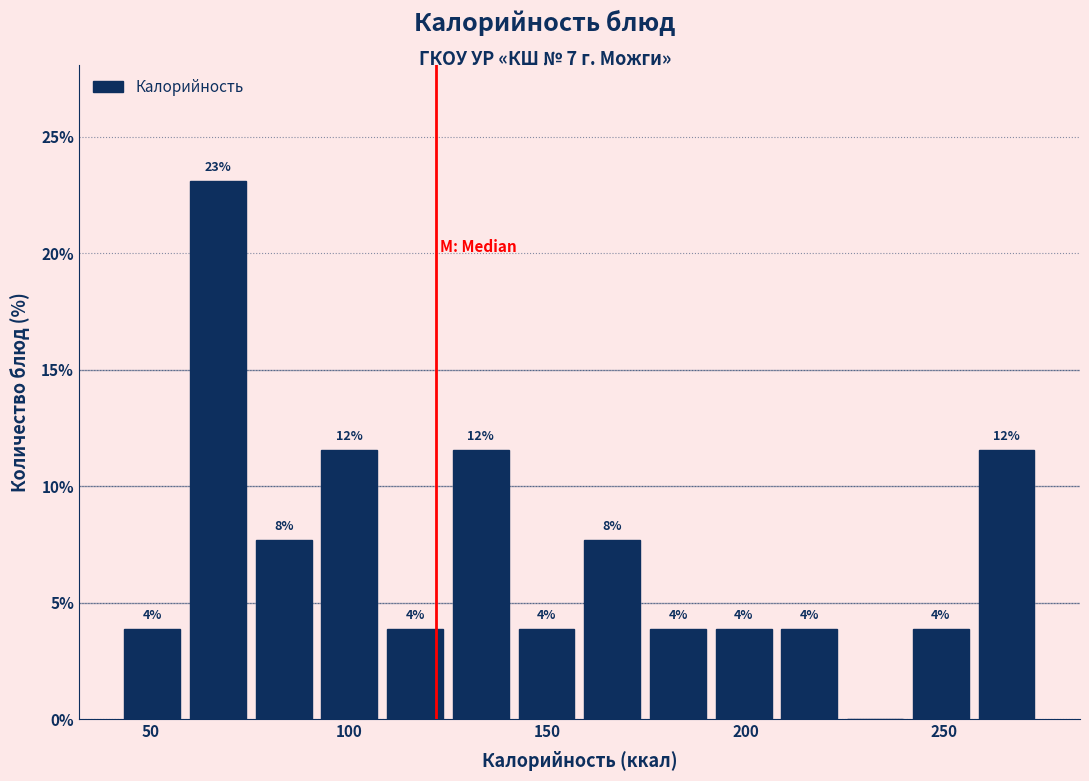

Read against the x-axis, roughly where is the centre of the tallest bar?

65